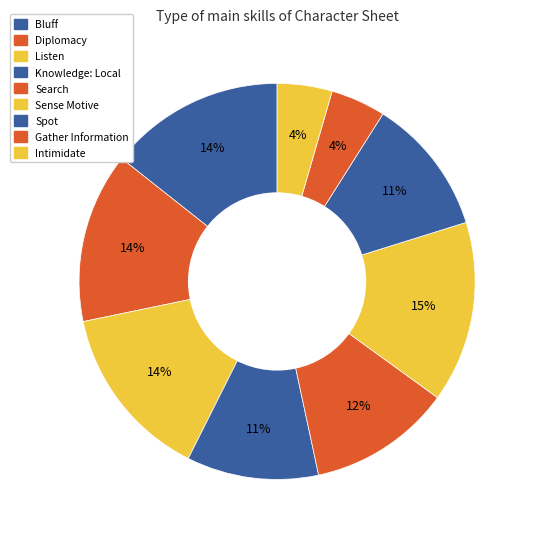

Which slice is the smallest?

Gather Information